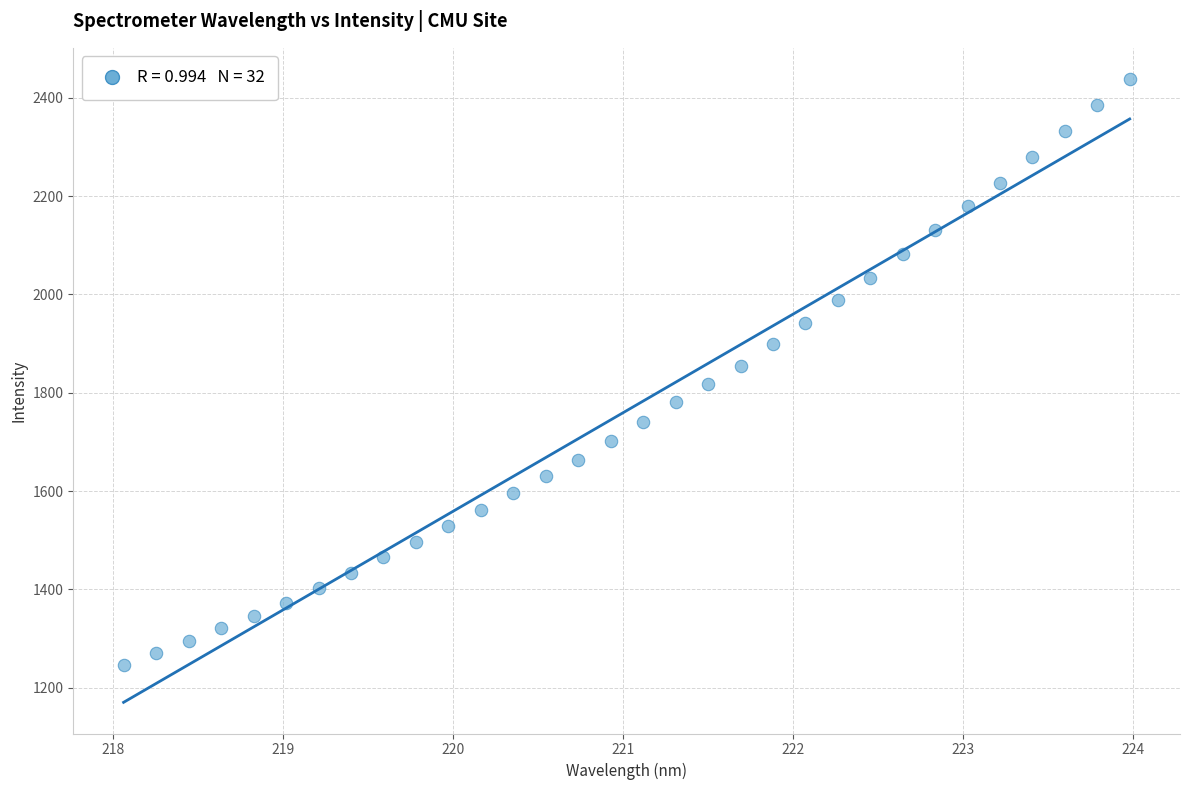

What is the range of X values (max minus min)?

5.9